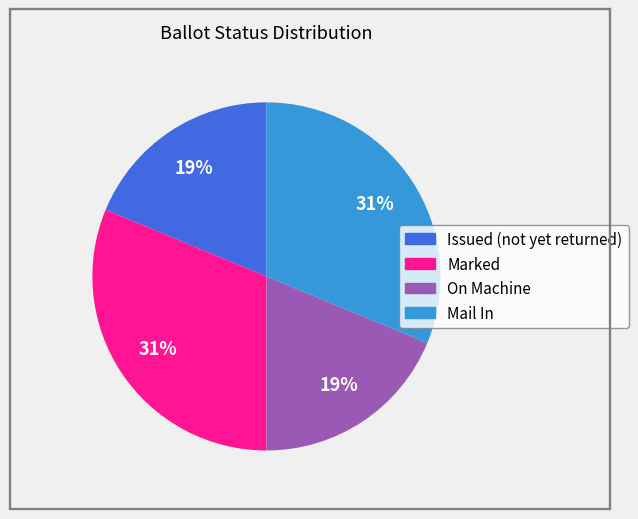

Count the number of slices in the pie.

4